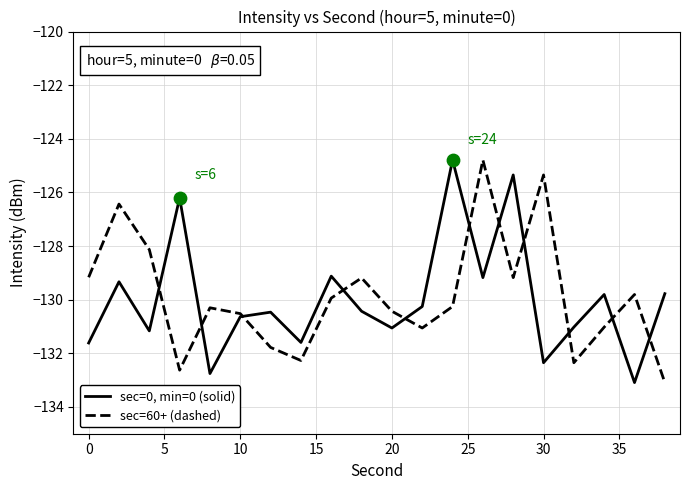

List the series in order of their overall mean, highest first.

sec=60+ (dashed), sec=0, min=0 (solid)